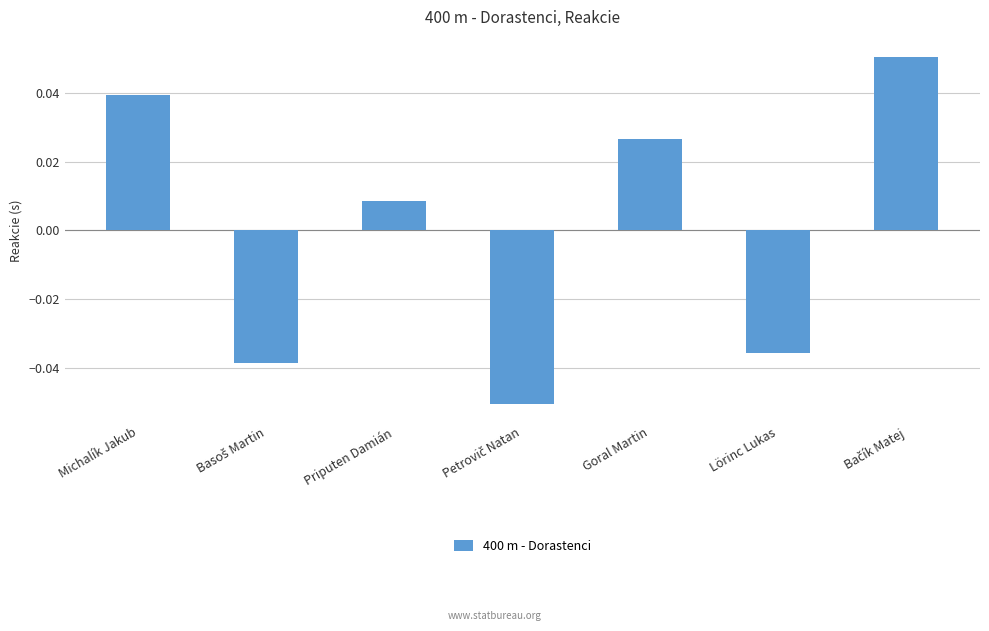

At which label is the value closest to 0?

Priputen Damián